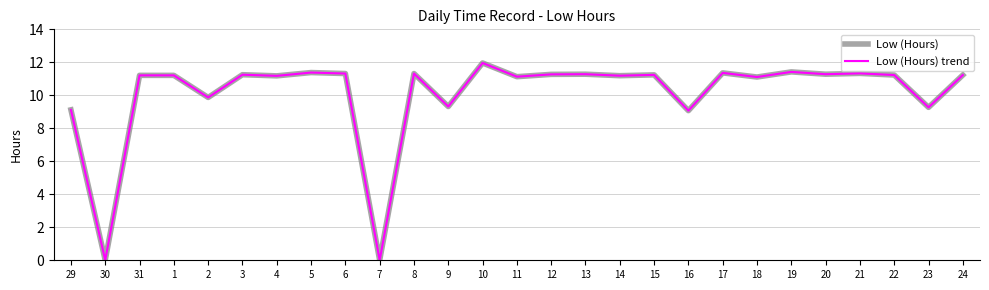

Which category has the highest value across all series?

10